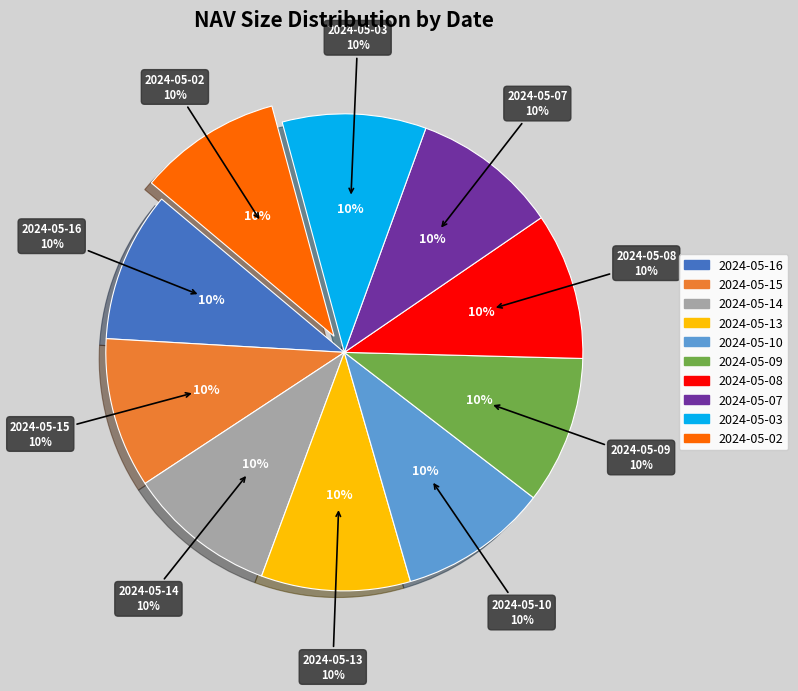

Which slice is the smallest?

2024-05-02